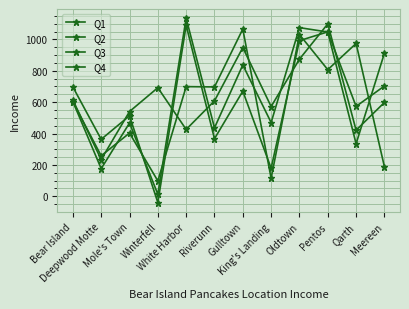

How many lines are shown in the chart?

4